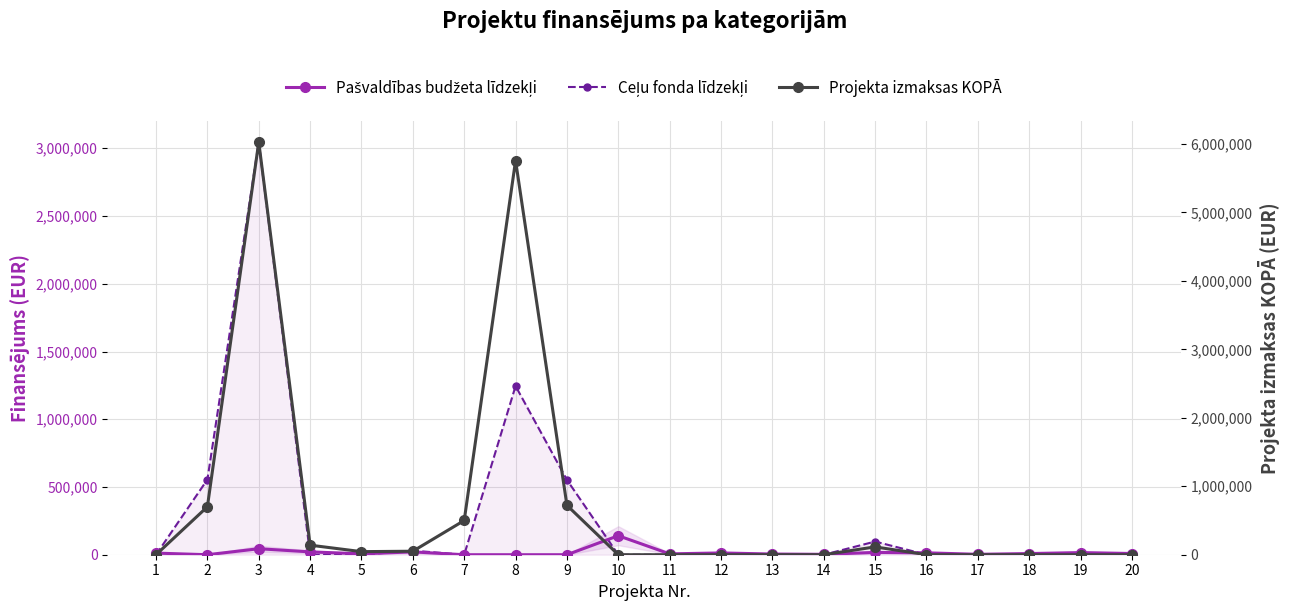

Which category has the lowest value across all series?

2